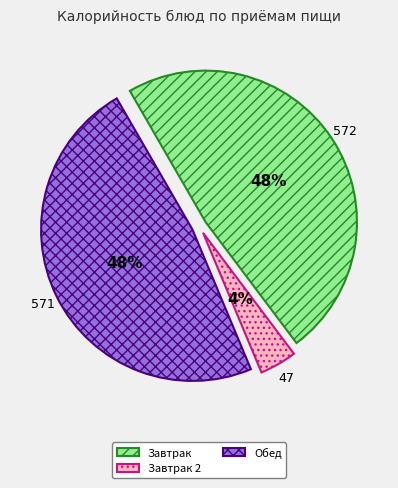

To the nearest percent, what portion does Завтрак represent?

48%